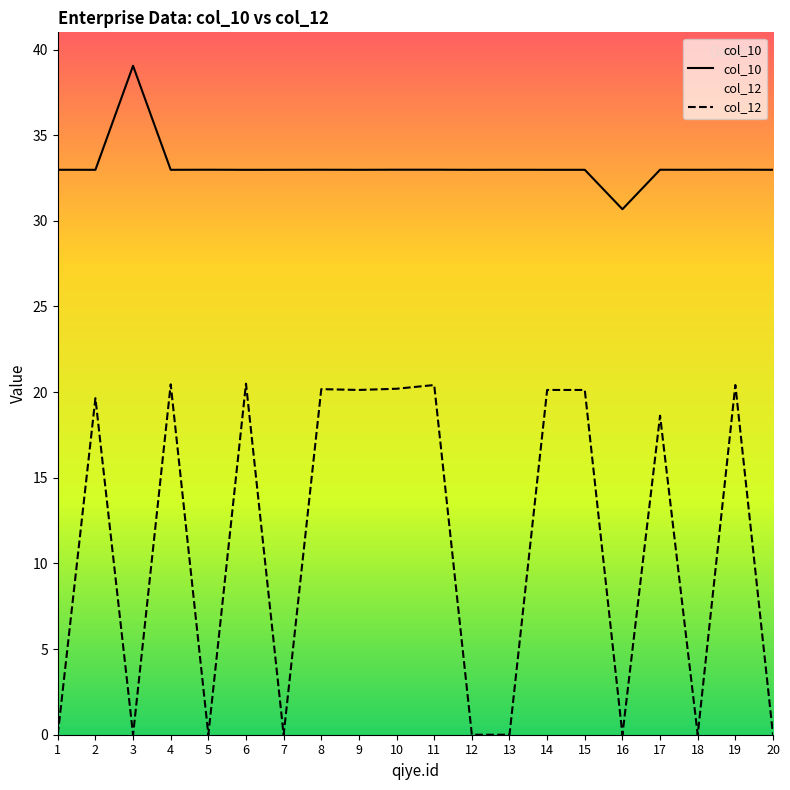

Which series has the largest range (max minus min)?

col_12